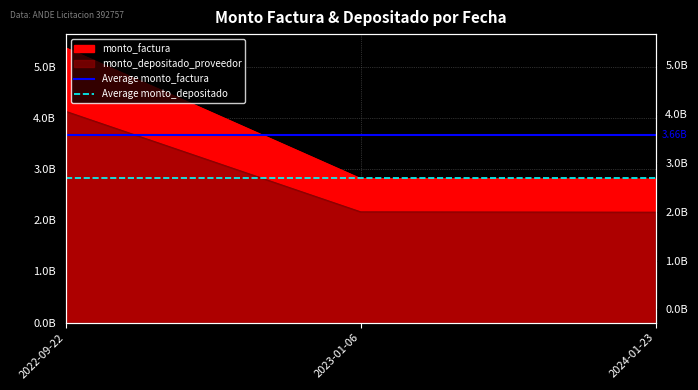

How many lines are shown in the chart?

2